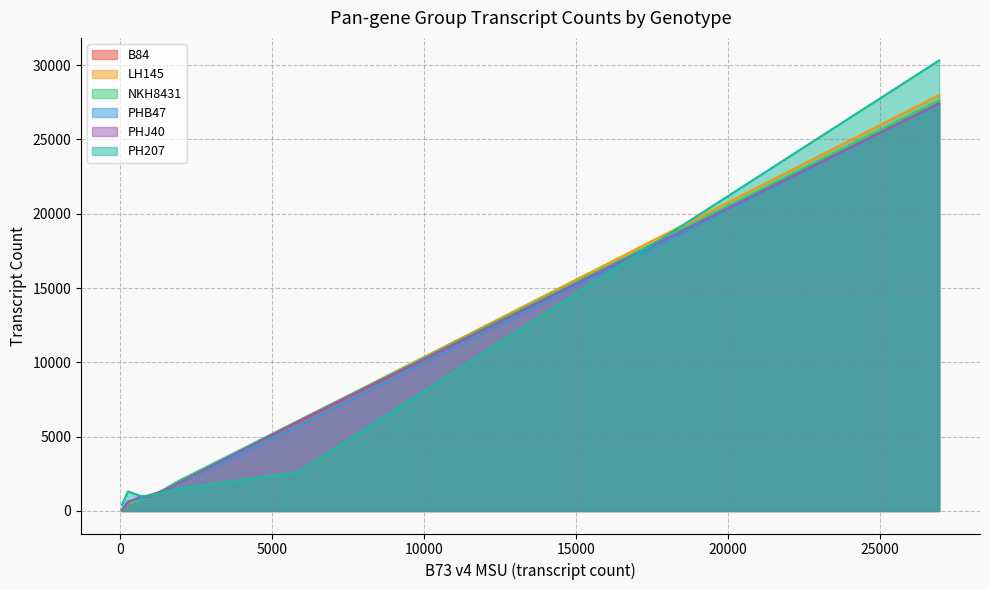

What is the label of the 8th point from the left?

Shell-7